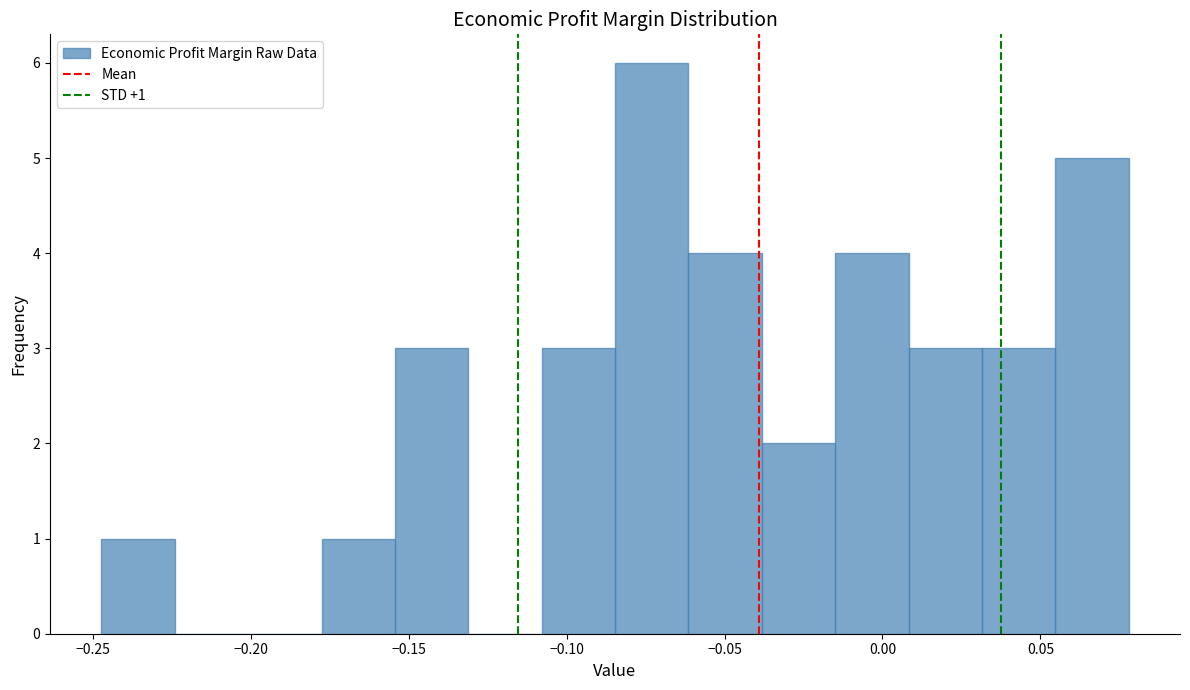

Over which range of the x-axis is the bar tallest?

-0.085 to -0.060